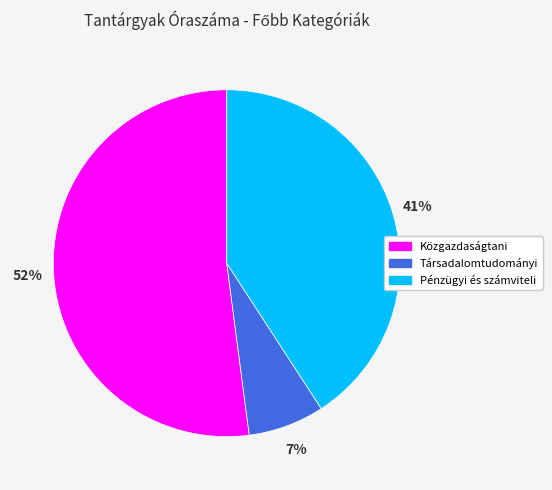

To the nearest percent, what is the difference between the largest and smallest slice percentages?

45%